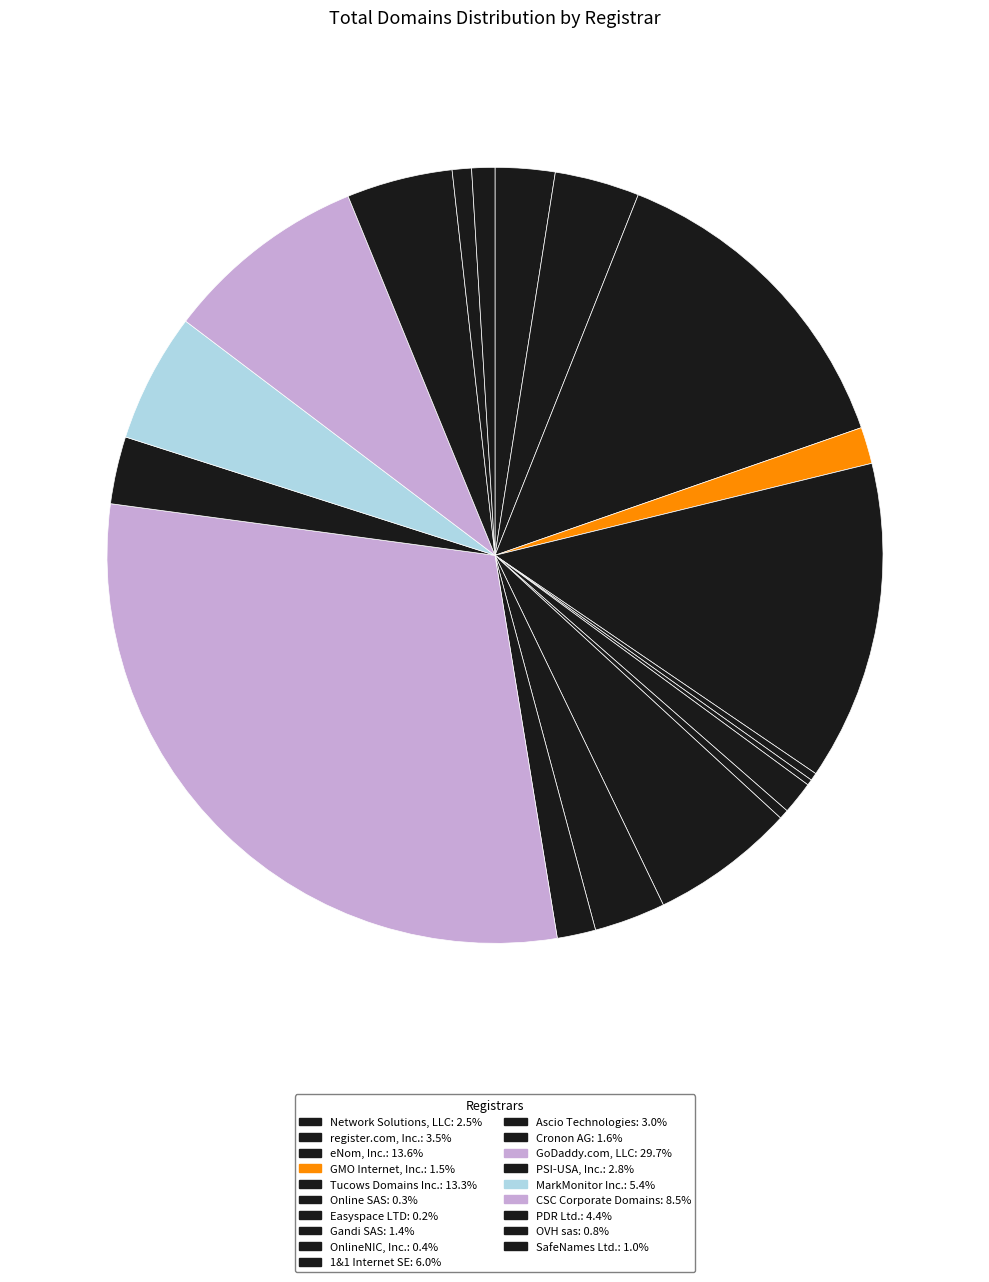

What percentage is the Network Solutions, LLC slice, to the nearest percent?

2%